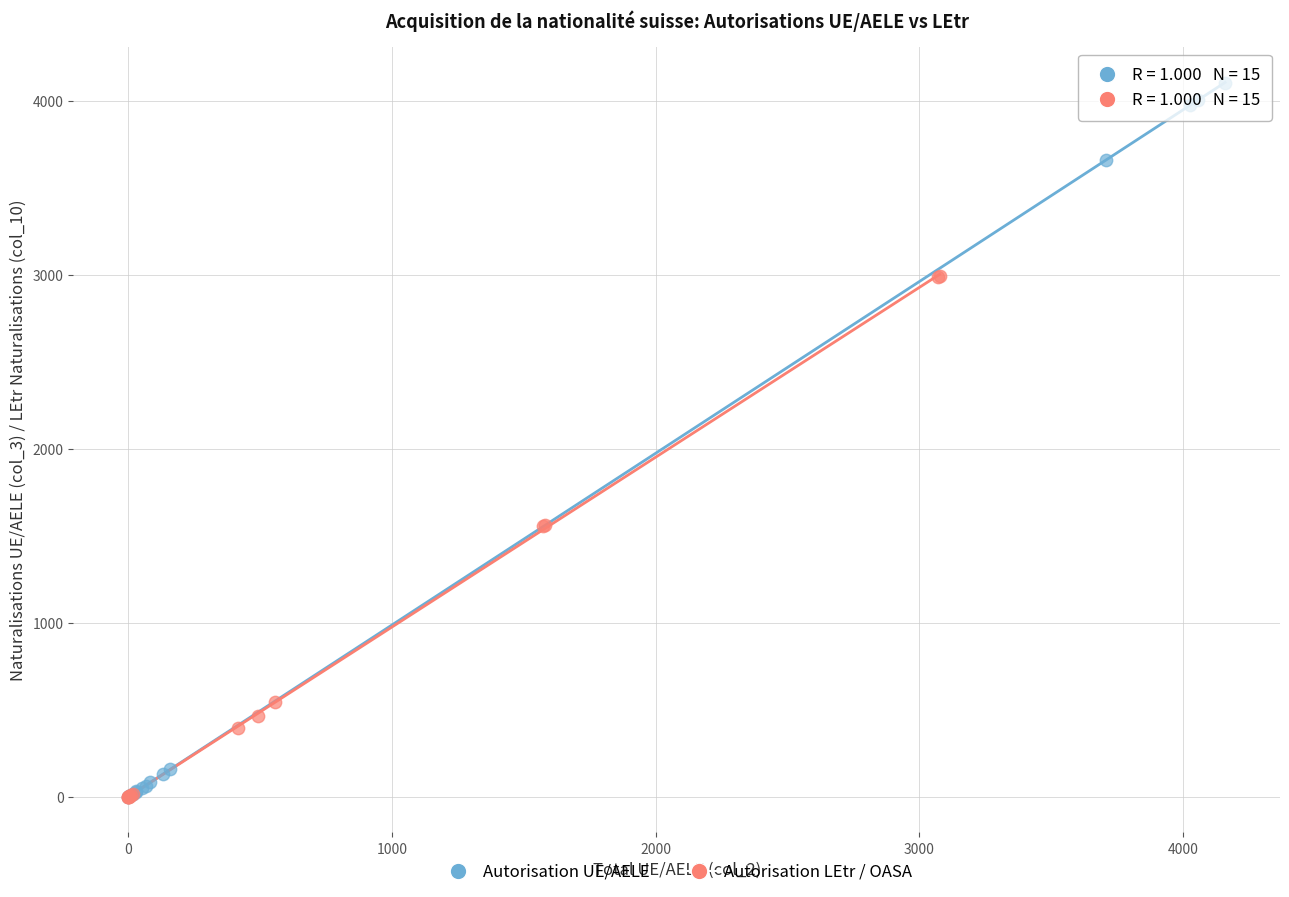

Which series has the largest Y range (max minus min)?

Autorisation UE/AELE